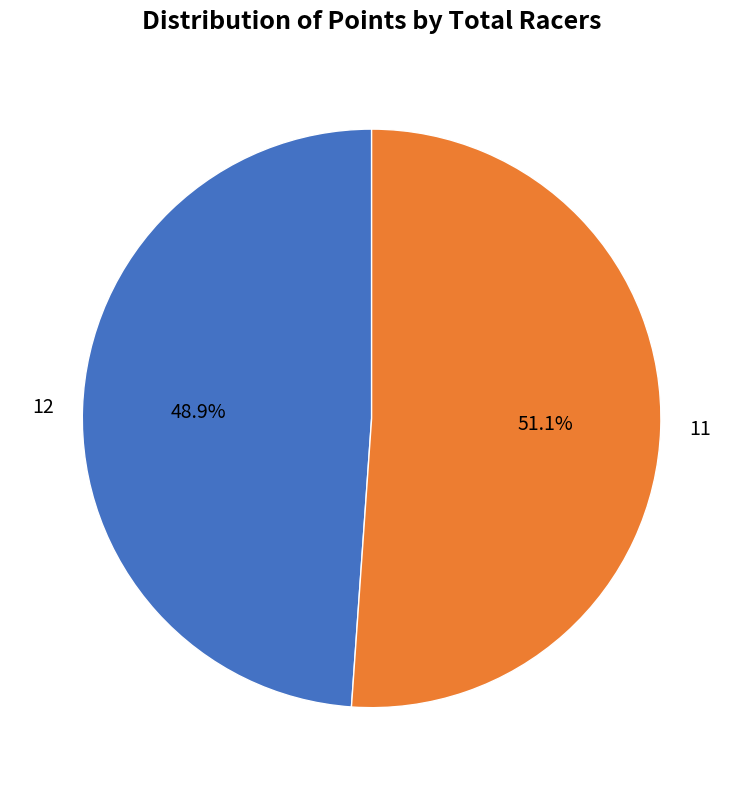

How many segments does this pie chart have?

2